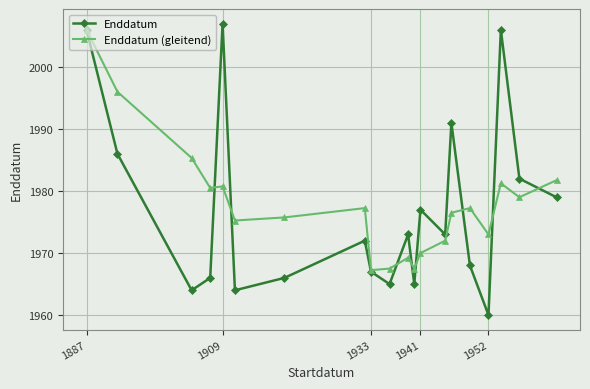

What is the value of the Enddatum point at the 16th from the left?

1968.0